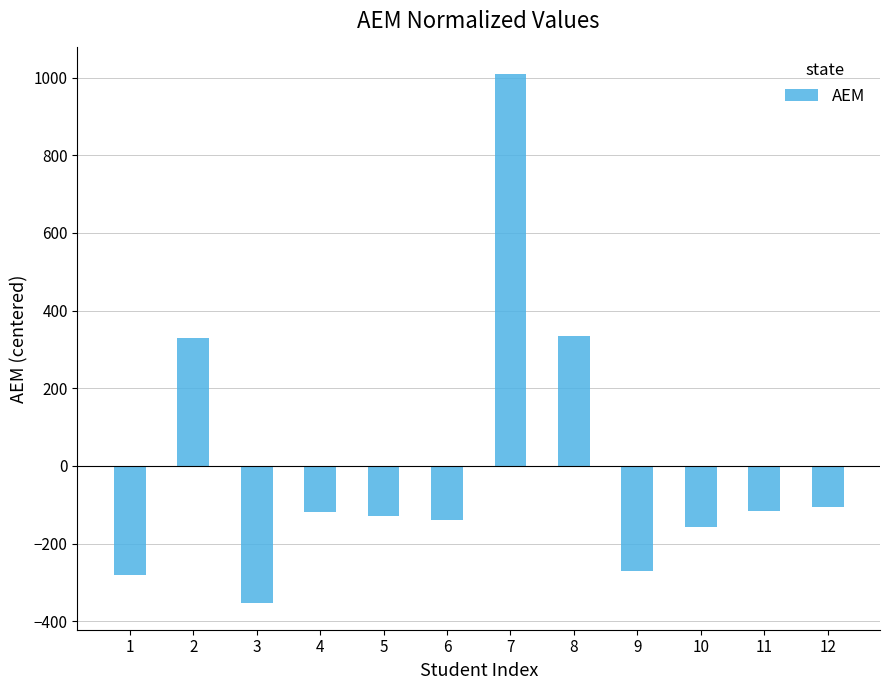

What is the change in value from 2 to 12?

-434.0